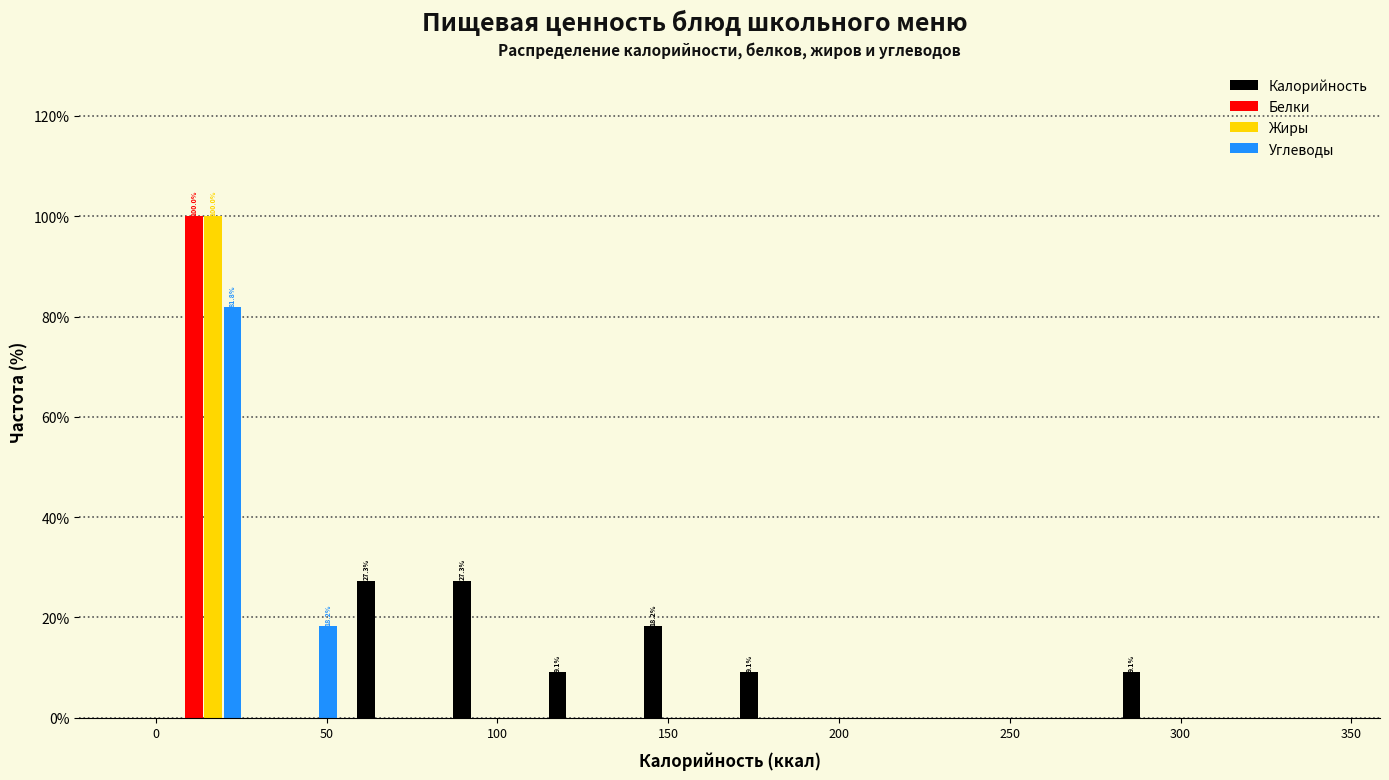

In the Белки series, which range on the x-axis has the tallest bar?

0 to 28